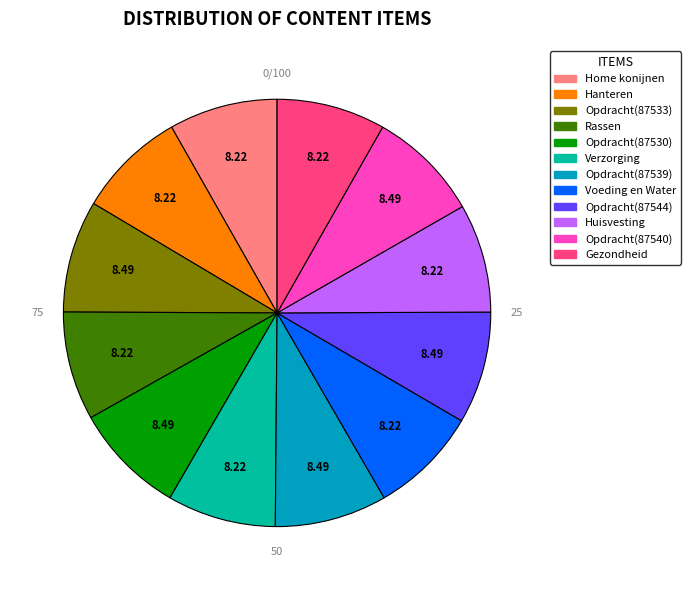

Is it true that Opdracht(87539) is 19% of the pie?

False